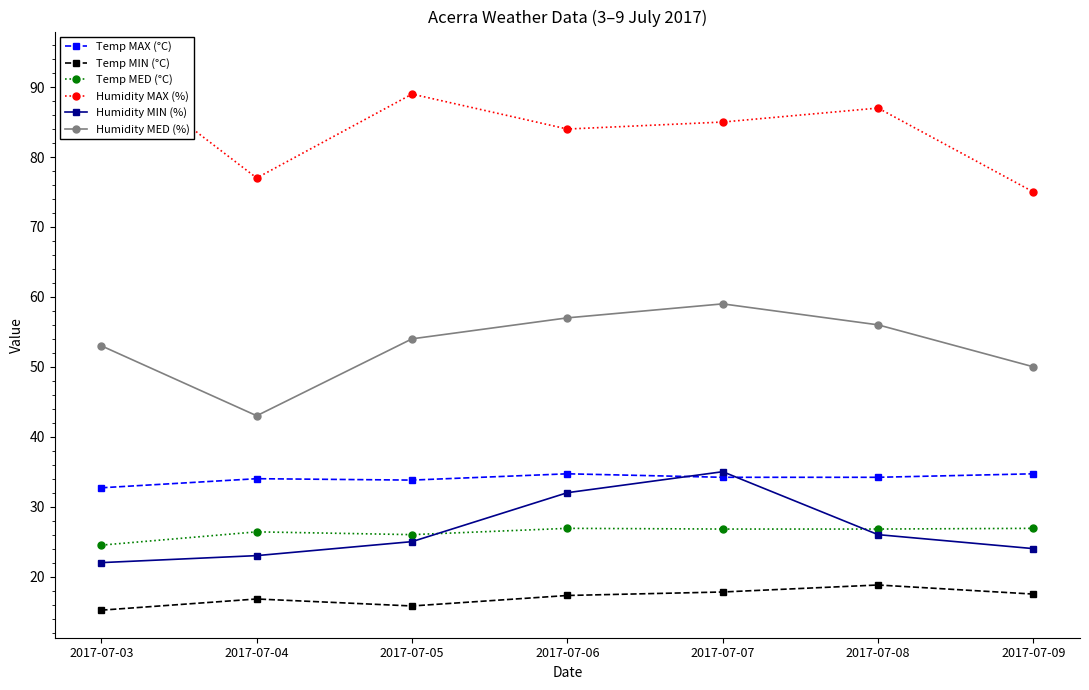

At which category does Humidity MIN (%) reach its first local peak?

2017-07-07